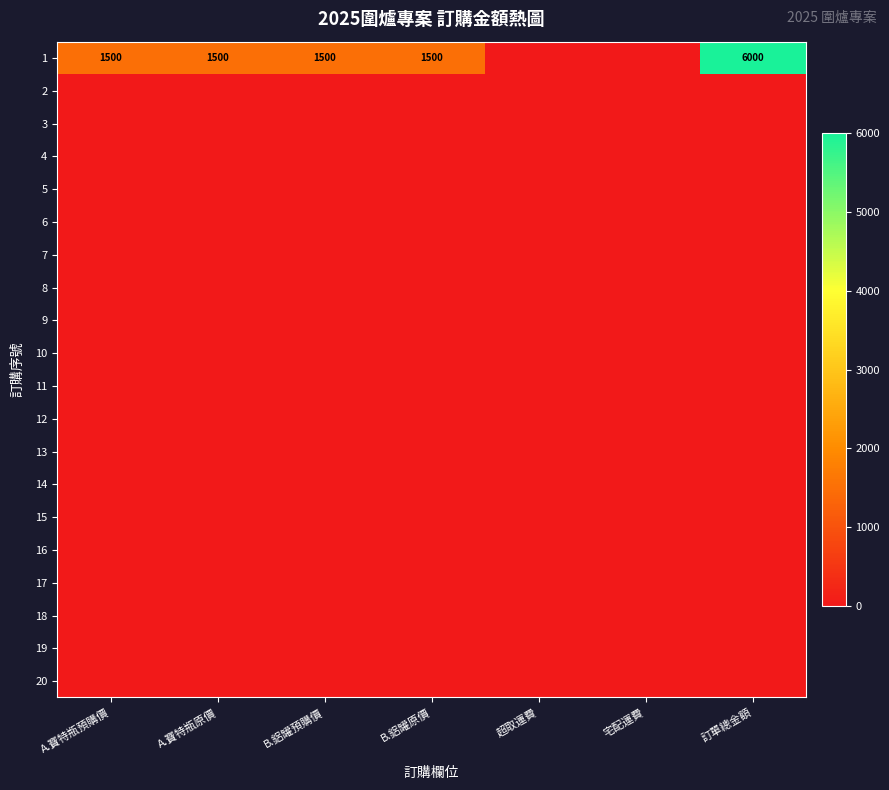

Which has a higher value, 宅配運費 or B.鋁罐預購價?

B.鋁罐預購價